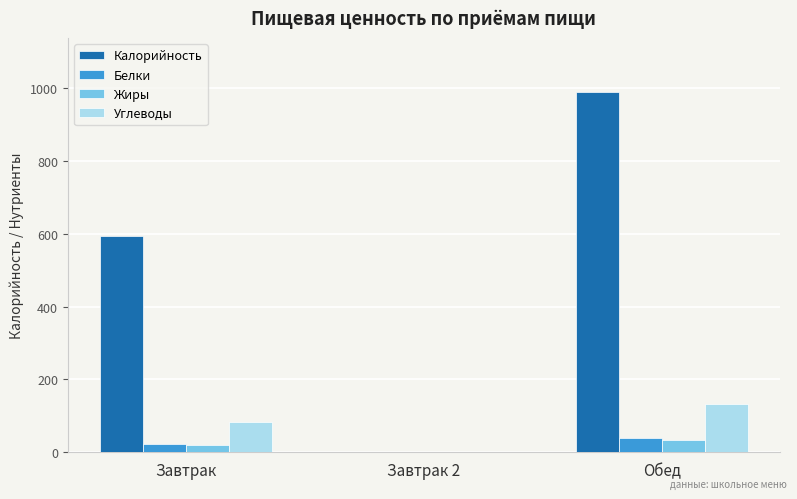

At which category does the chart reach its peak across all series?

Обед